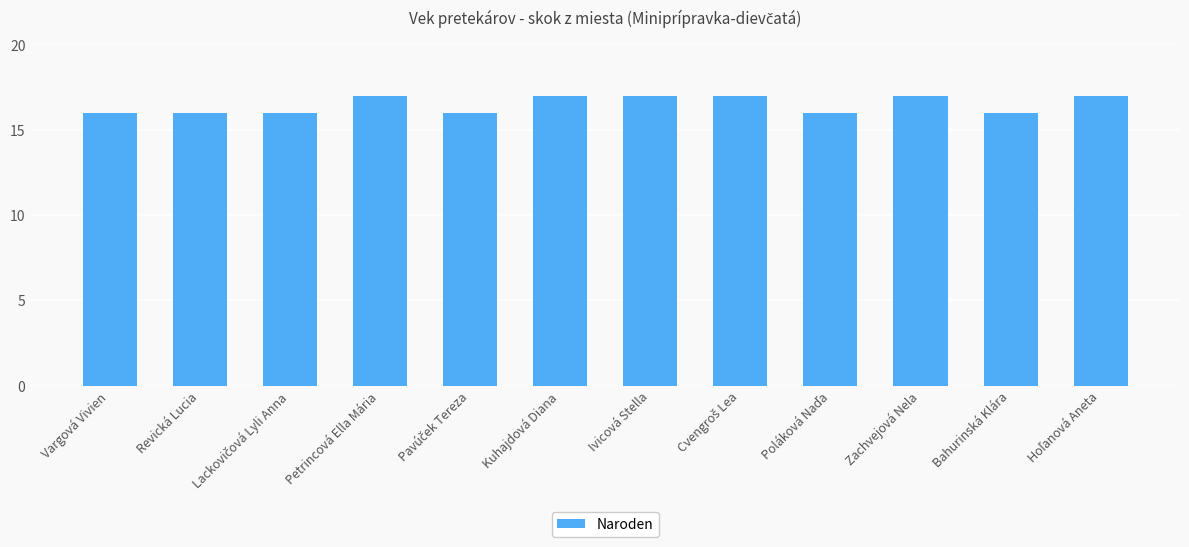

What is the minimum value shown in the chart?

16